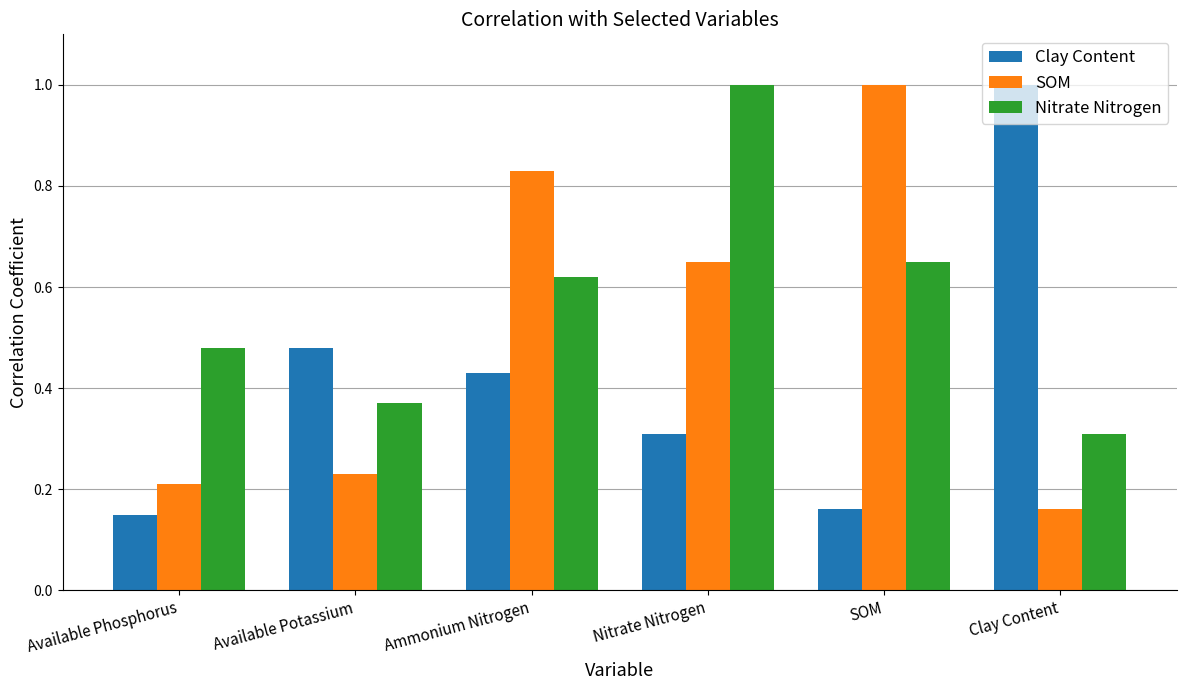

How many bars are there in total?

18